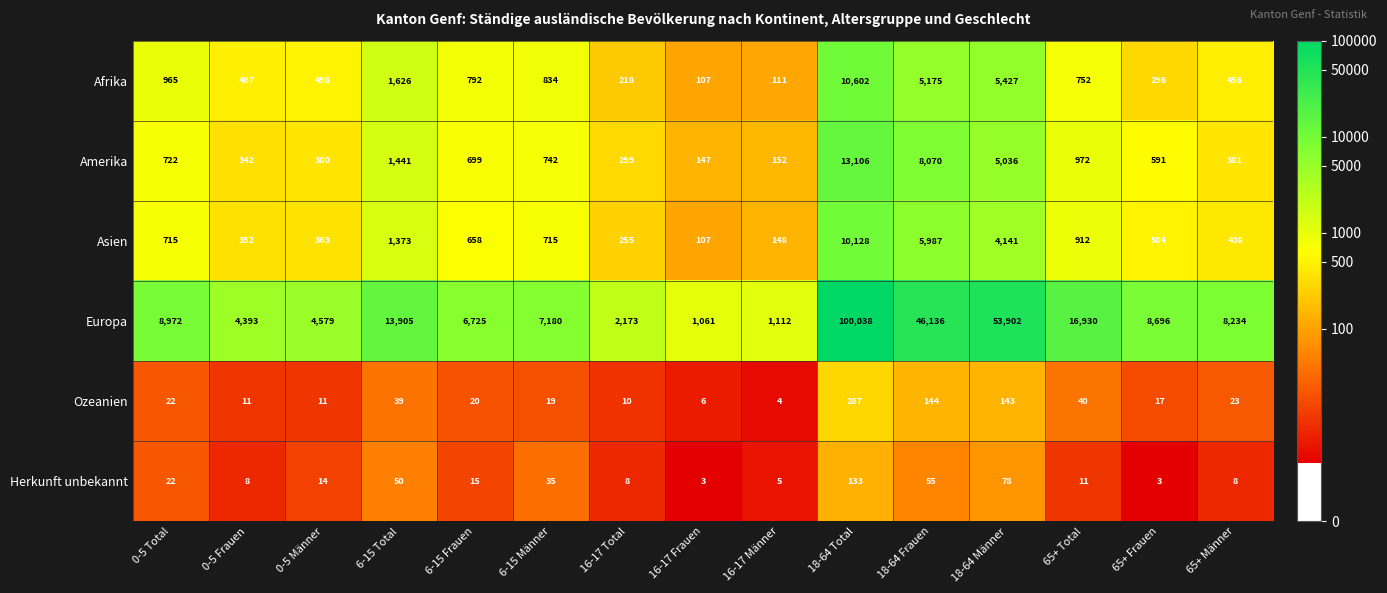

How many distinct data groups are displayed?

6